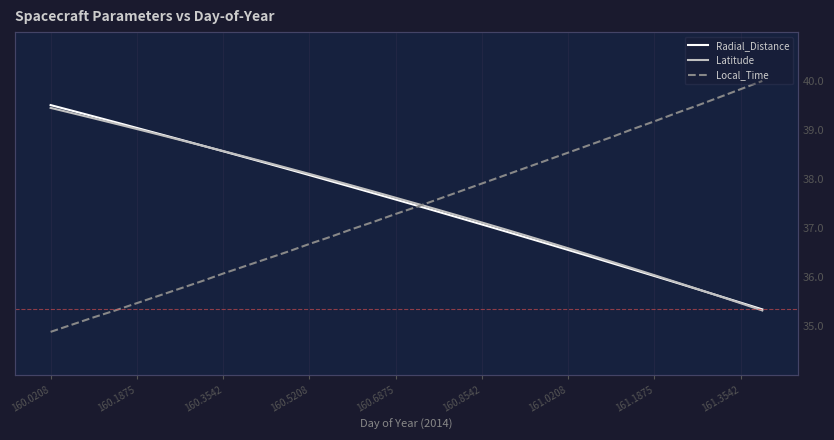

Which series has the widest spread of values?

Local_Time